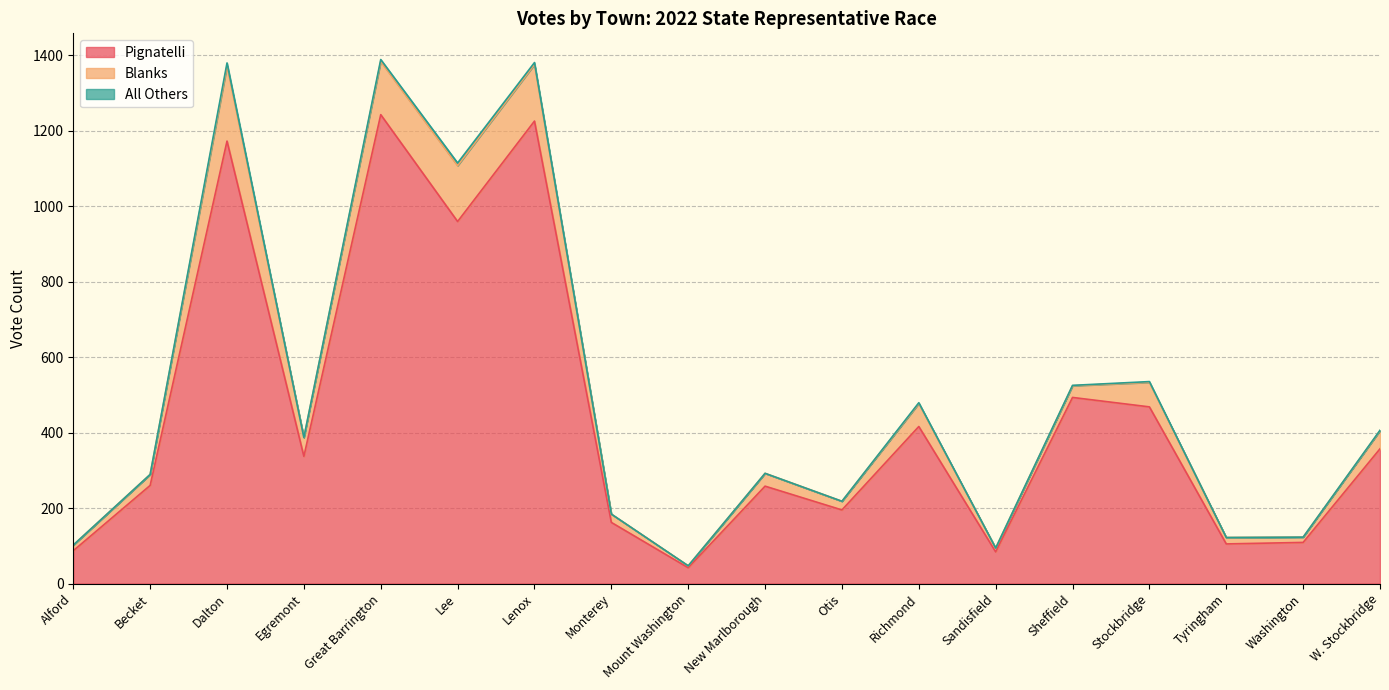

What is the approximate value of Blanks at Sandisfield, to the nearest 10?

10